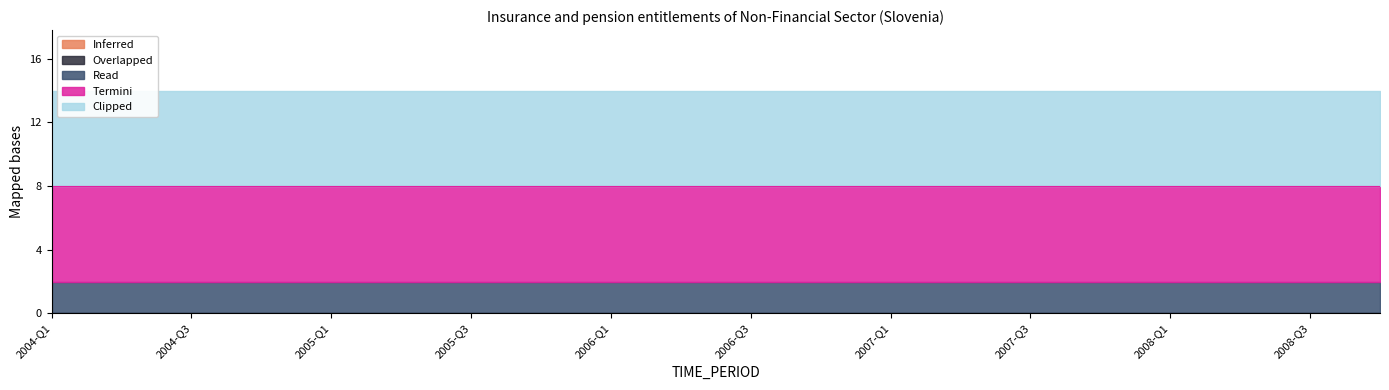

True or false: Inferred has more than 0 points higher than both neighbors.

False